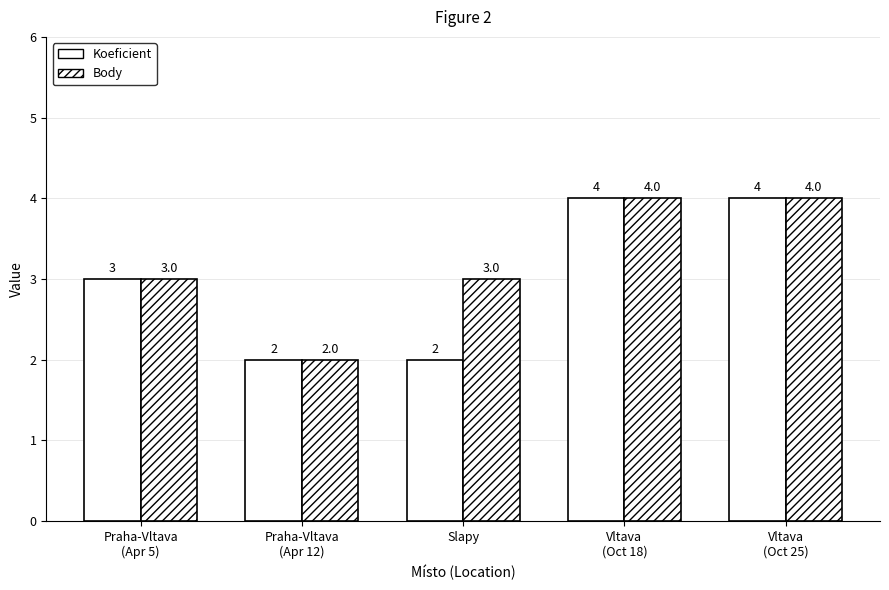

At Vltava
(Oct 18), list the series in order from largest to smallest.

Koeficient, Body